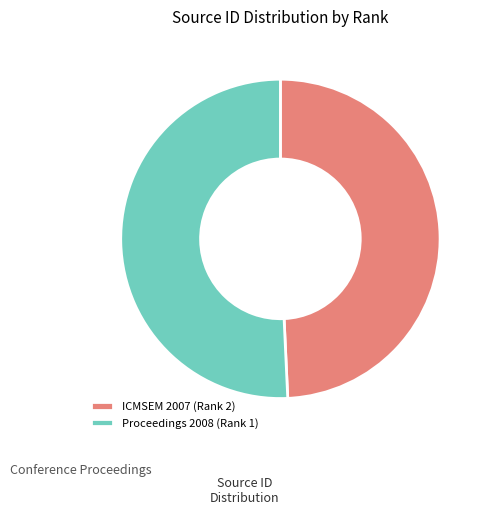

Do ICMSEM 2007 (Rank 2) and Proceedings 2008 (Rank 1) together represent more than half of the pie?

Yes